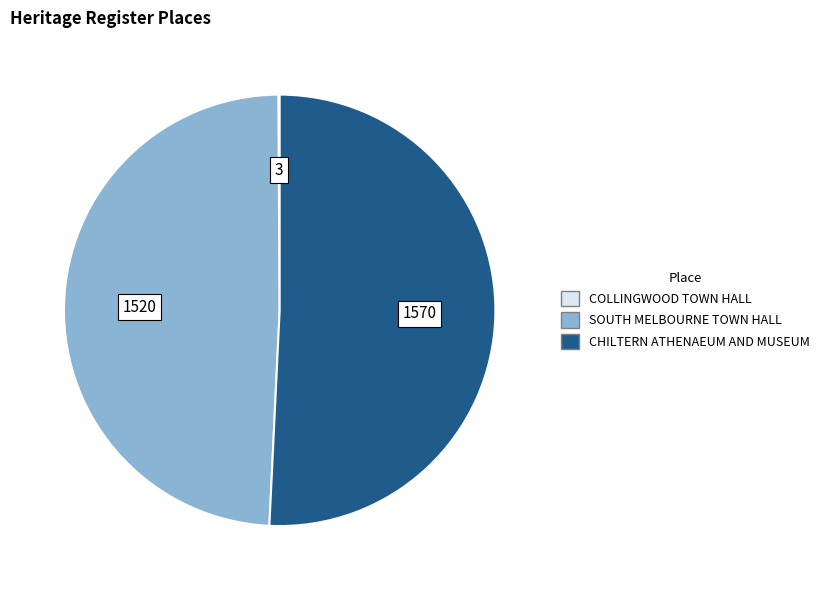

True or false: CHILTERN ATHENAEUM AND MUSEUM accounts for 51% of the total.

True